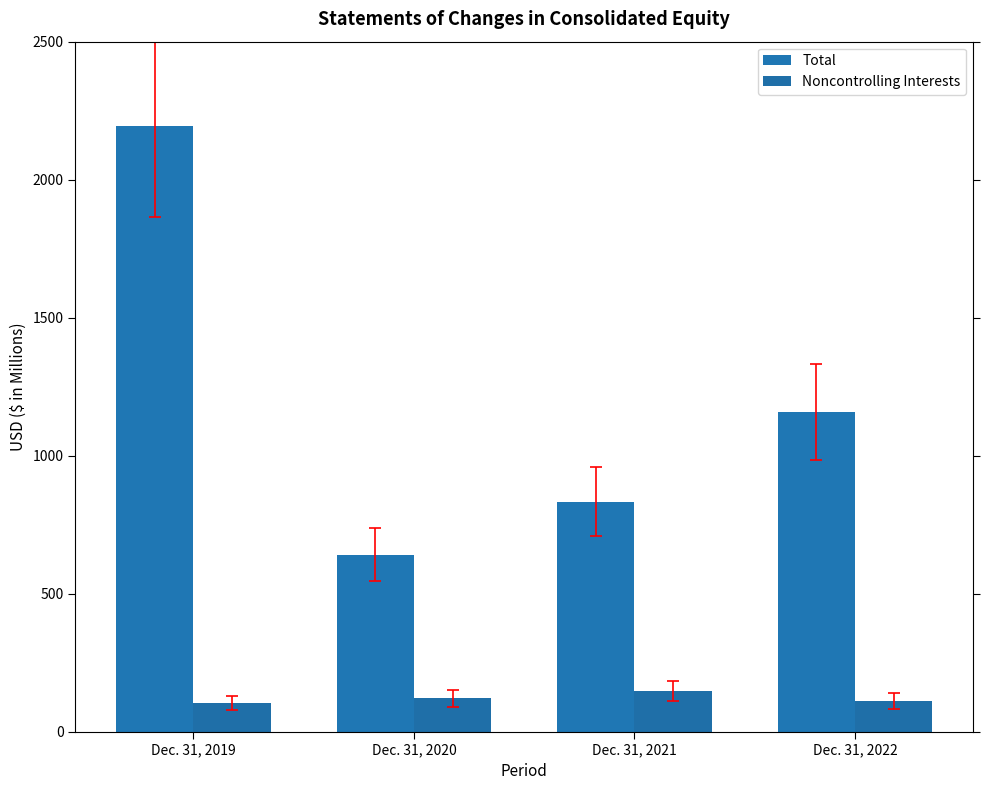

What is the value of the Total bar at the 3rd from the left?

832.7